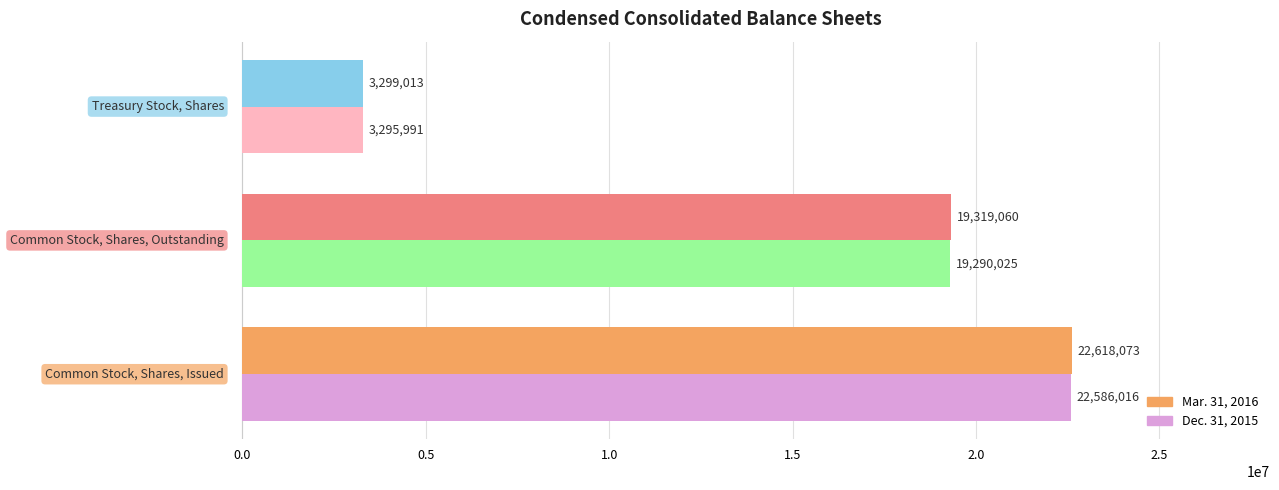

Count the Mar. 31, 2016 values in the range 3299013 to 22618073.

3